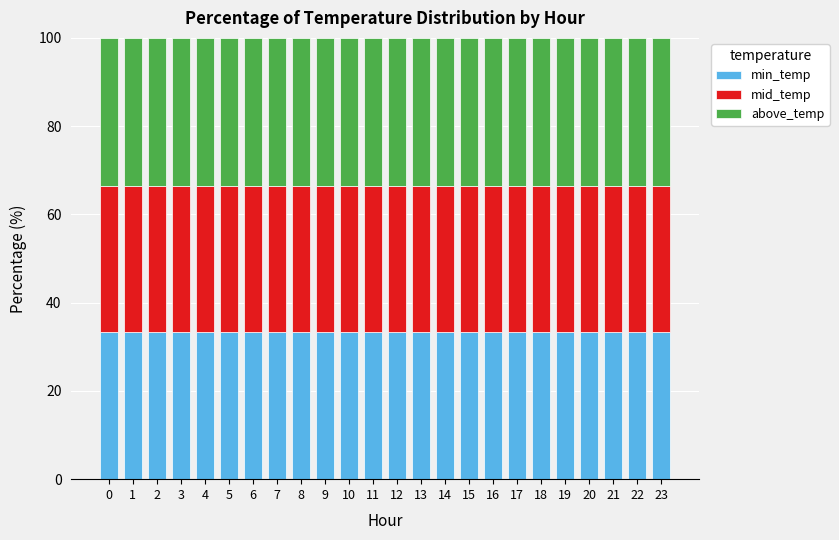

What is the average value of the min_temp series?

33.5